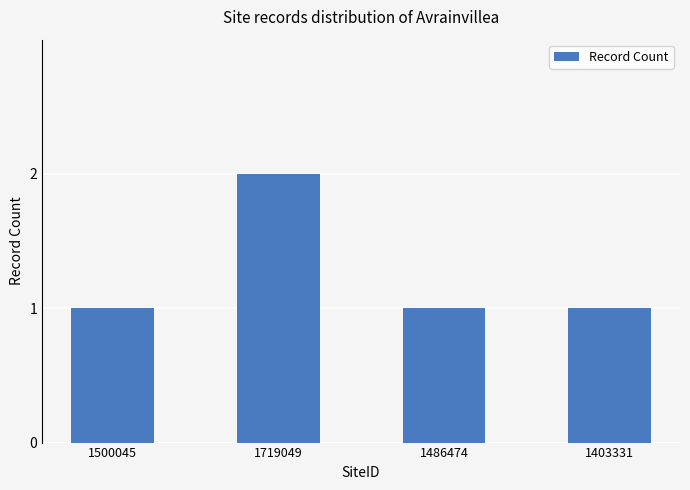

Count the values in the range 1 to 2.

4